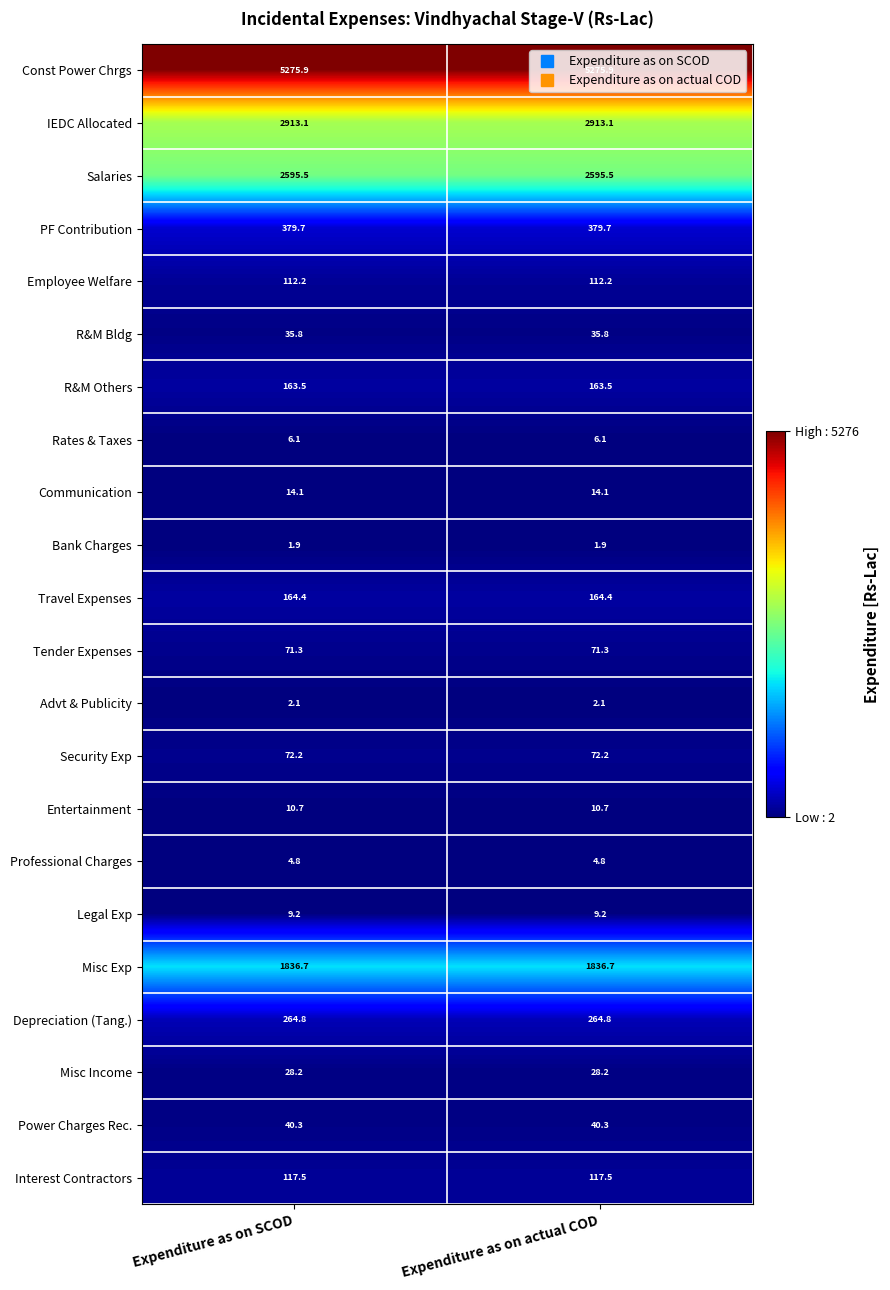

What is the sum of all Entertainment values?

21.4